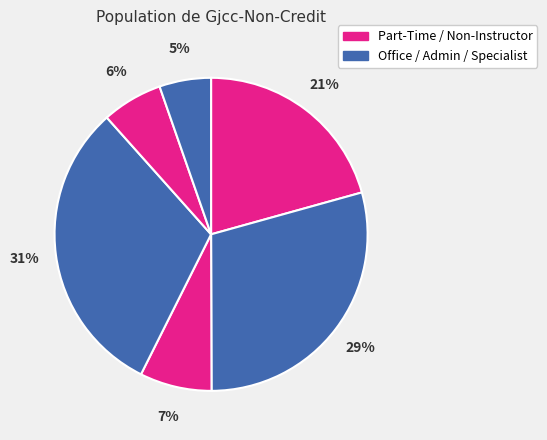

Count the number of slices in the pie.

6